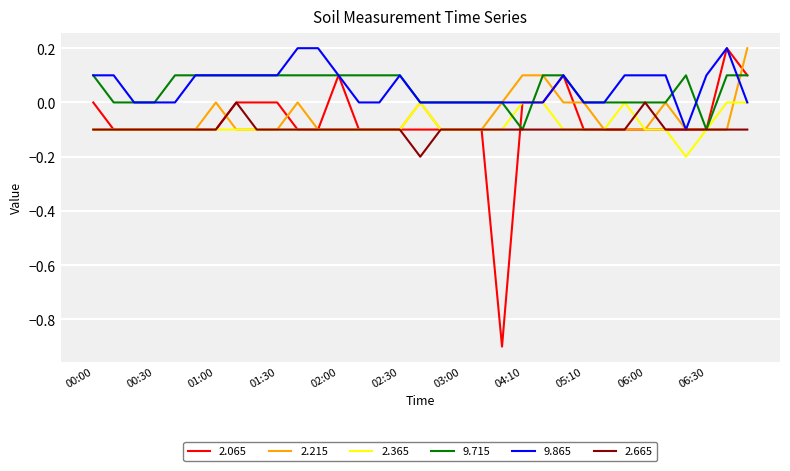

Which series has the widest spread of values?

2.065